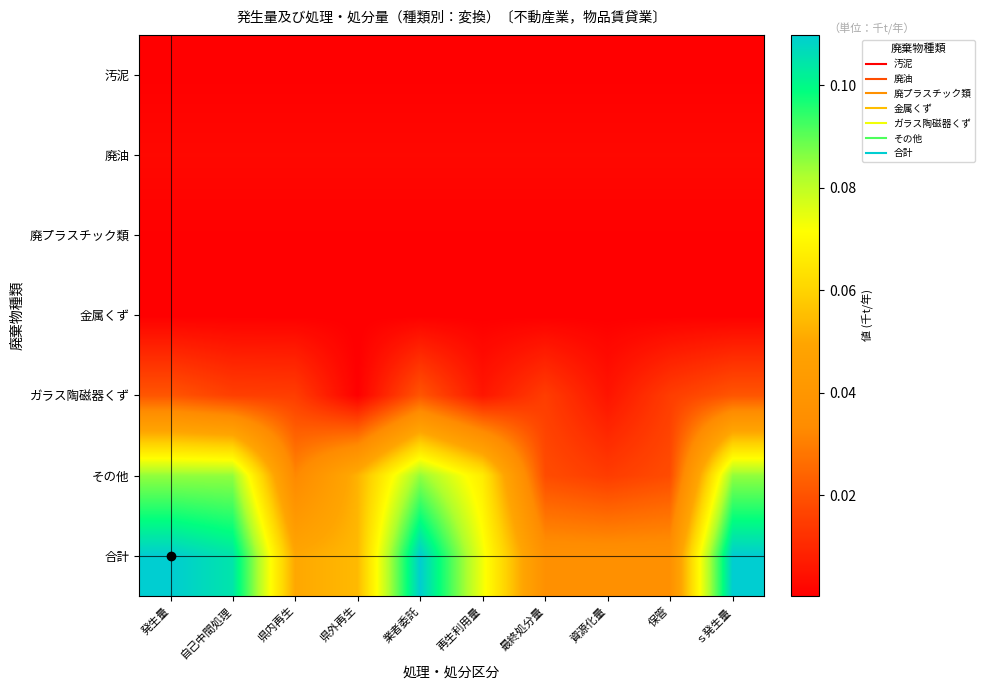

What is the maximum value shown in the chart?

0.1